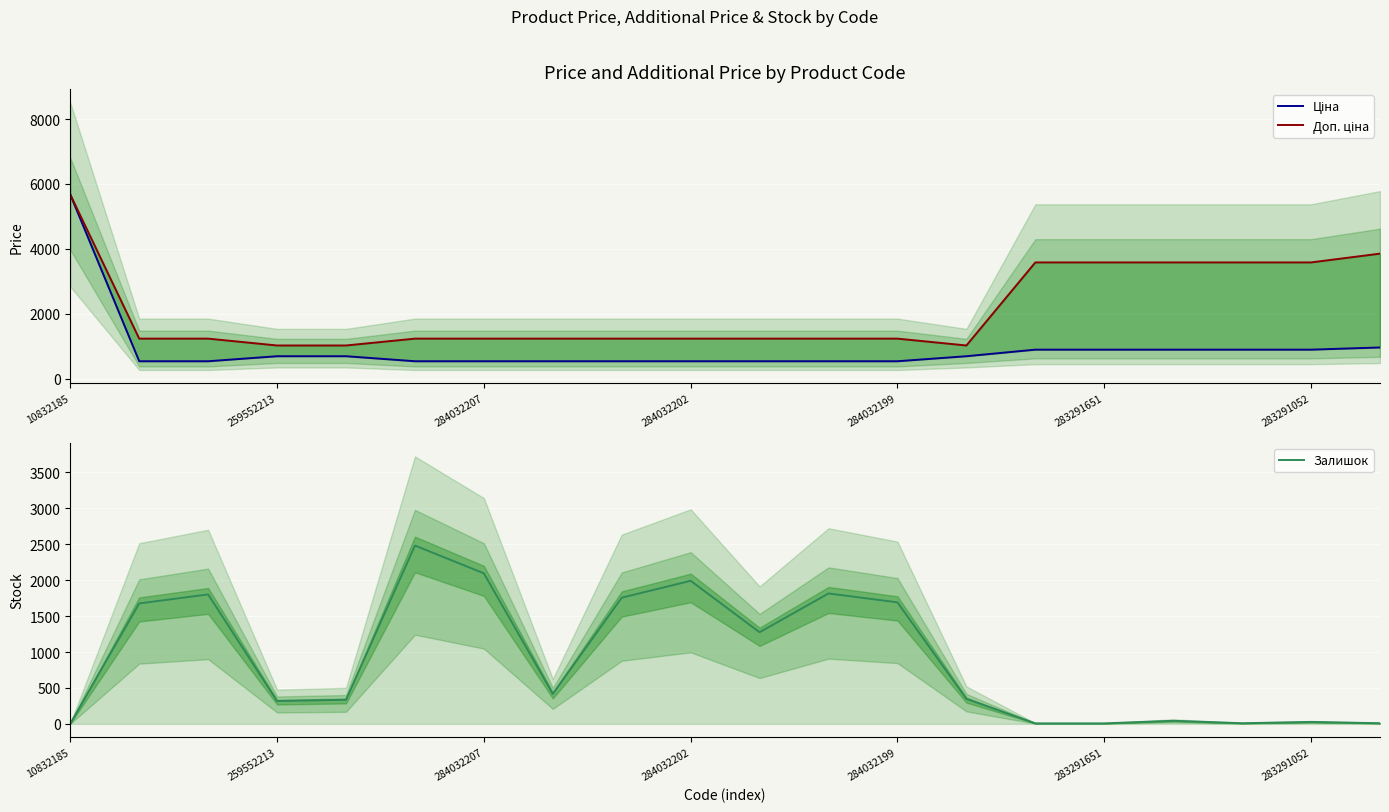

Reading right to left, extract all data points from this chart.

Ціна: 963.5	895.9	895.9	895.9	895.9	895.9	693.7	539.0	539.0	539.0	539.0	539.0	539.0	539.0	539.0	693.7	693.7	539.0	539.0	5673.8
Доп. ціна: 3854.0	3583.6	3583.6	3583.6	3583.6	3583.6	1024.6	1235.4	1235.4	1235.4	1235.4	1235.4	1235.4	1235.4	1235.4	1024.6	1024.6	1235.4	1235.4	5673.8
Залишок: 9.0	27.0	9.0	43.0	7.0	7.0	348.0	1692.0	1816.0	1276.0	1992.0	1757.0	417.0	2096.0	2483.0	335.0	318.0	1802.0	1677.0	4.0